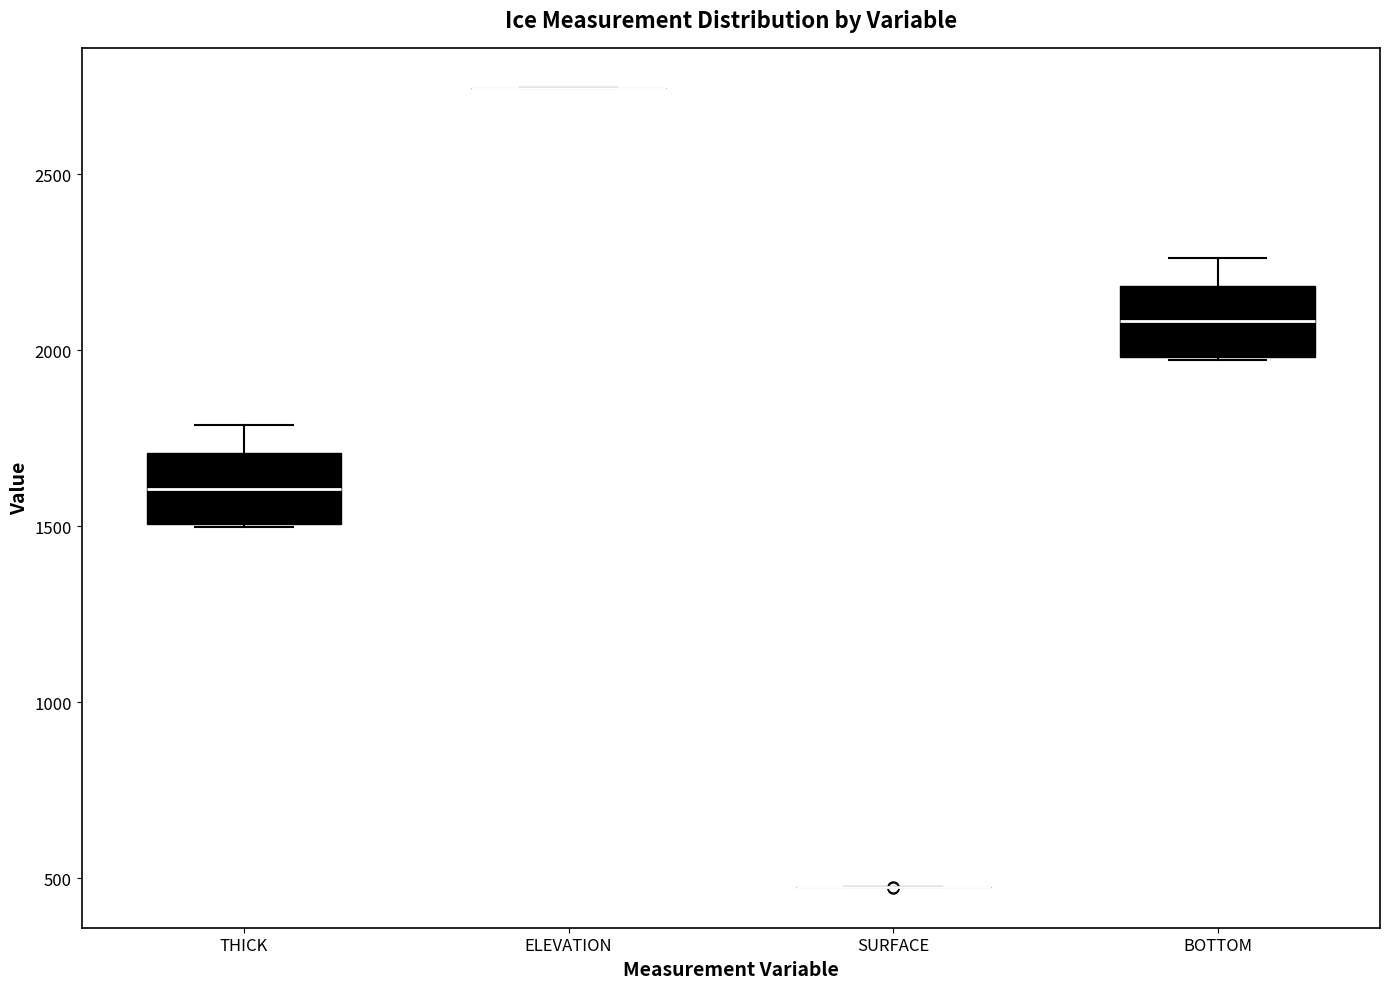

Reading left to right, transcribe this box plot: for each box, give where its median line is, the range the box spans, and where its two whiskers end, as read against the y-axis. The values are not printed on the chart, so give them approximately, as read against the axis.

THICK: median 1600, box 1500 to 1700, whiskers 1500 to 1800
ELEVATION: box collapsed to a line at 2750, whiskers 2750 to 2750
SURFACE: box collapsed to a line at 450, whiskers 450 to 450
BOTTOM: median 2100, box 2000 to 2200, whiskers 1950 to 2250